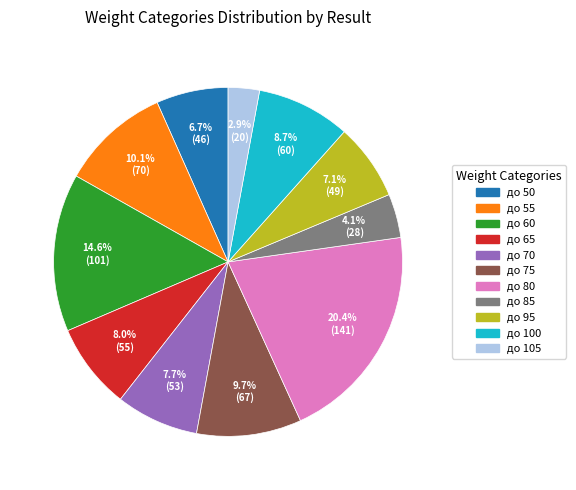

What portion of the pie excludes до 85?

95.9%